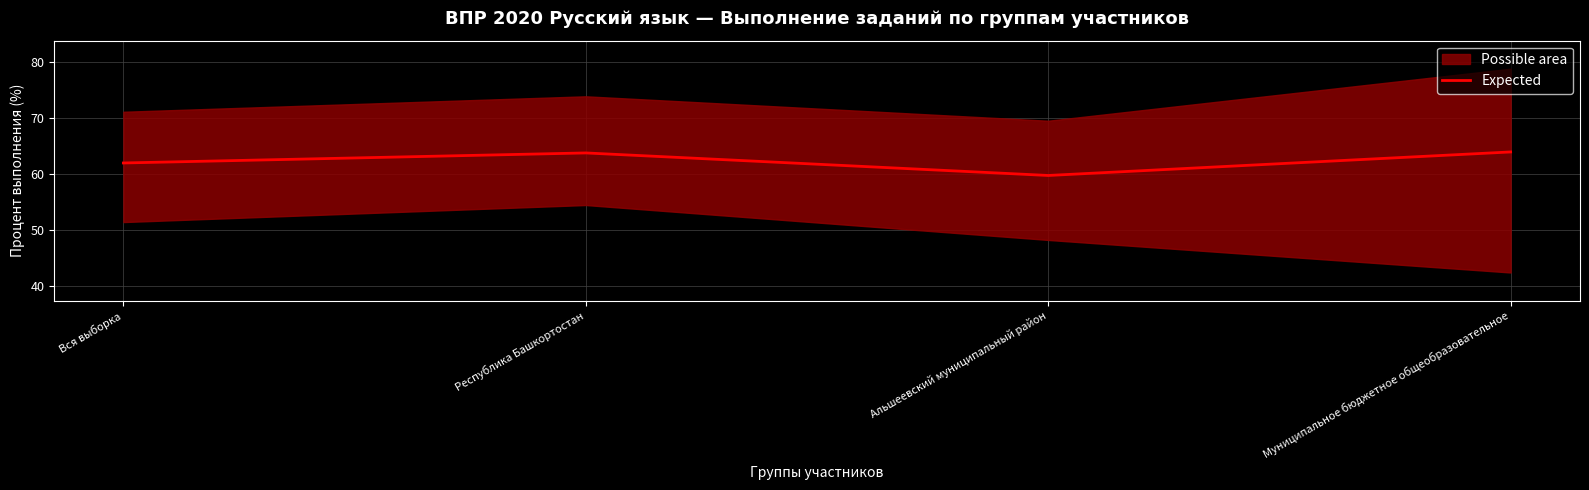

What is the sum of the values at Альшеевский муниципальный район and Муниципальное бюджетное общеобразовательное?

123.7